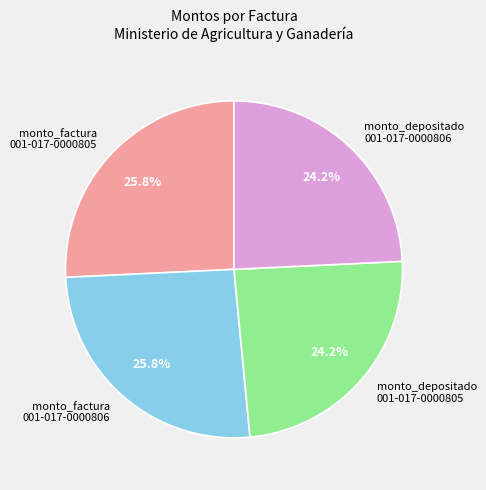

Is there any slice that represents more than half of the pie?

No